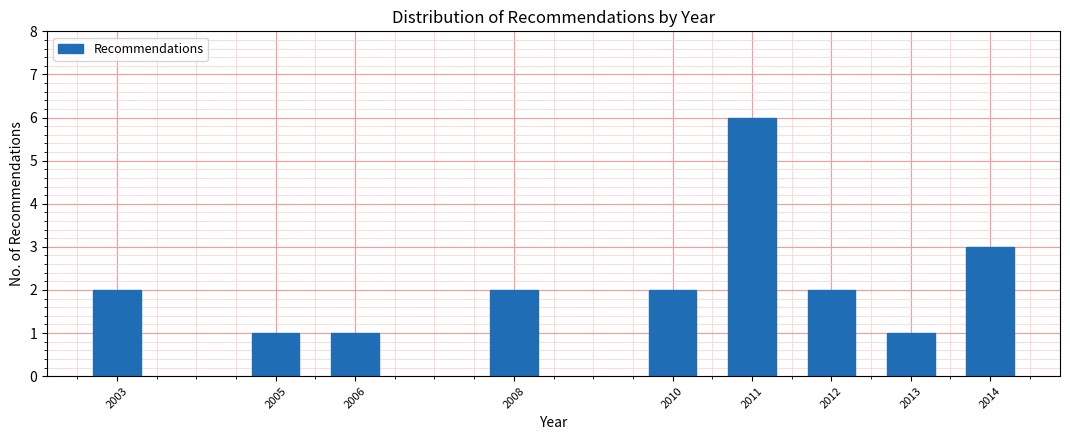

Reading left to right, what are all the values shown in this chart?

2	1	1	2	2	6	2	1	3